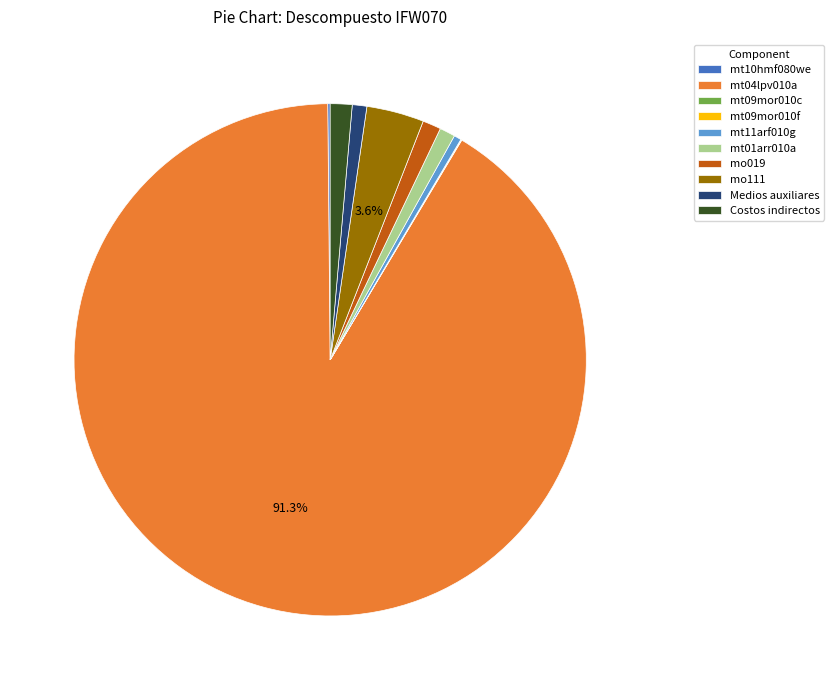

To the nearest percent, what percentage of the pie is mt01arr010a?

1%